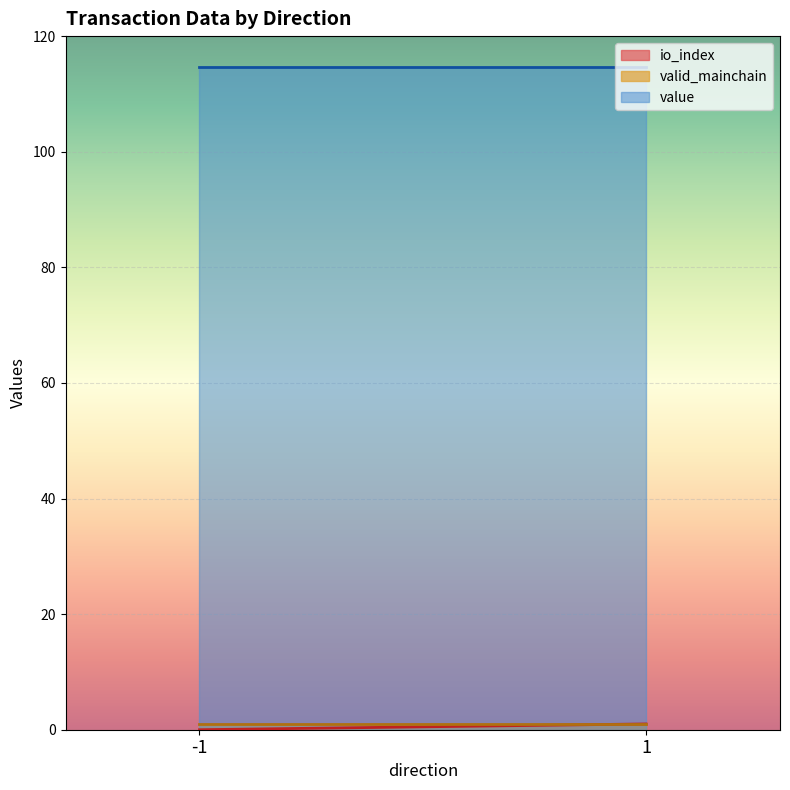

True or false: io_index has more than 1 interior local peaks.

False